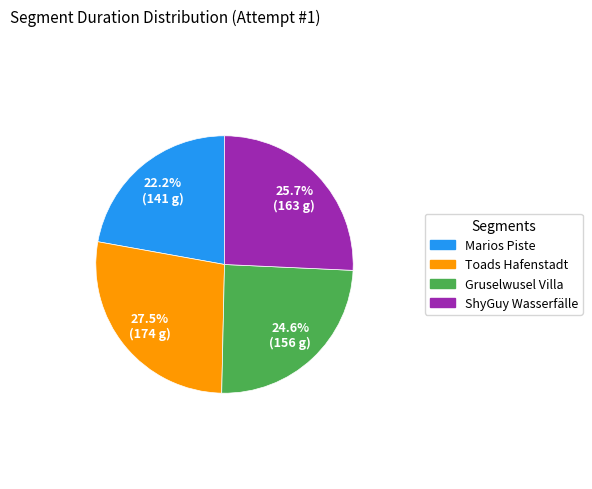

Between Gruselwusel Villa and ShyGuy Wasserfälle, which is larger?

ShyGuy Wasserfälle